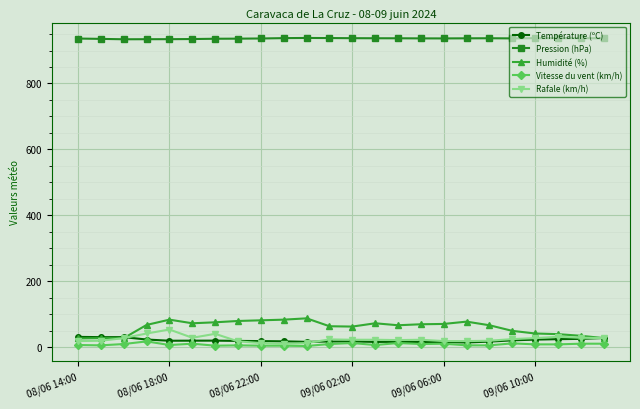

What is the value of the Humidité (%) point at the 21st from the left?

41.0